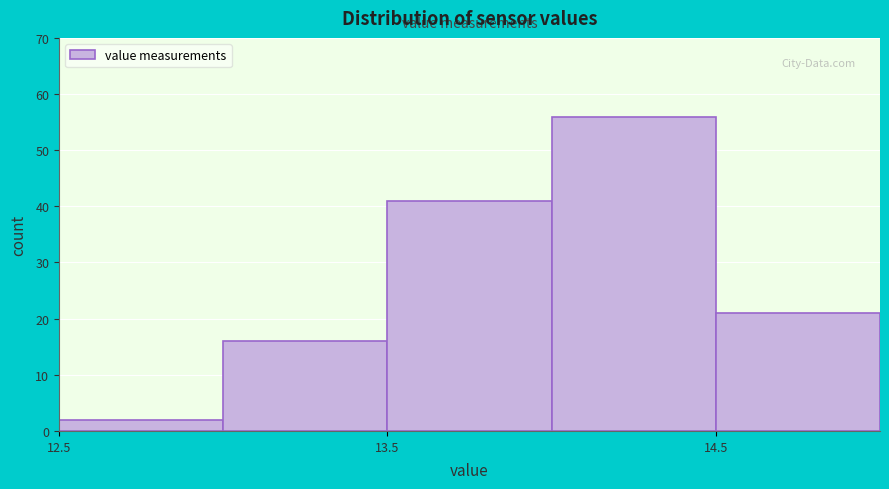

Reading left to right, transcribe this chart: for each bar, give the range it covers on the x-axis and its height. The values are not printed on the chart, so give them approximately, as read against the axis.

12.5 to 13.0: 2
13.0 to 13.5: 16
13.5 to 14.0: 41
14.0 to 14.5: 56
14.5 to 15.0: 21